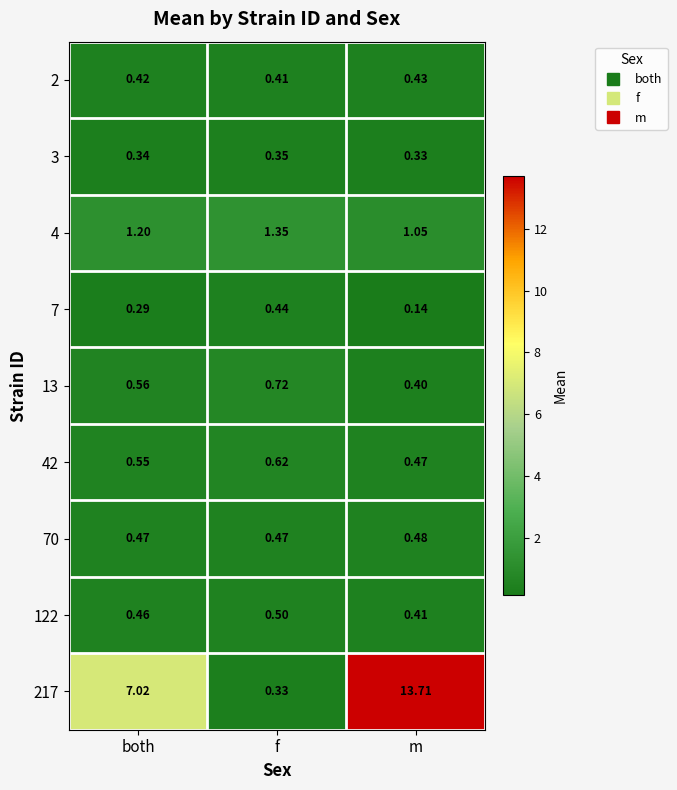

At how many categories does at least one series exceed 7?

2